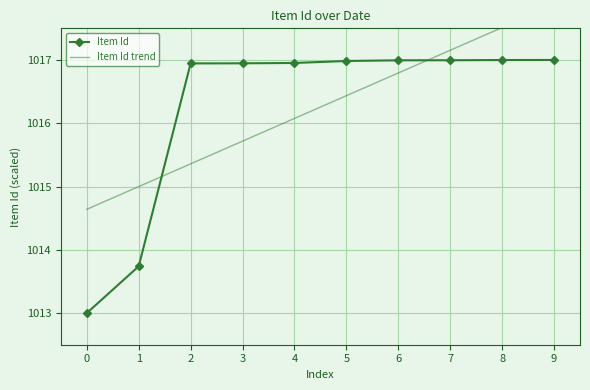

How many values in the Item Id trend series exceed 1016?

6